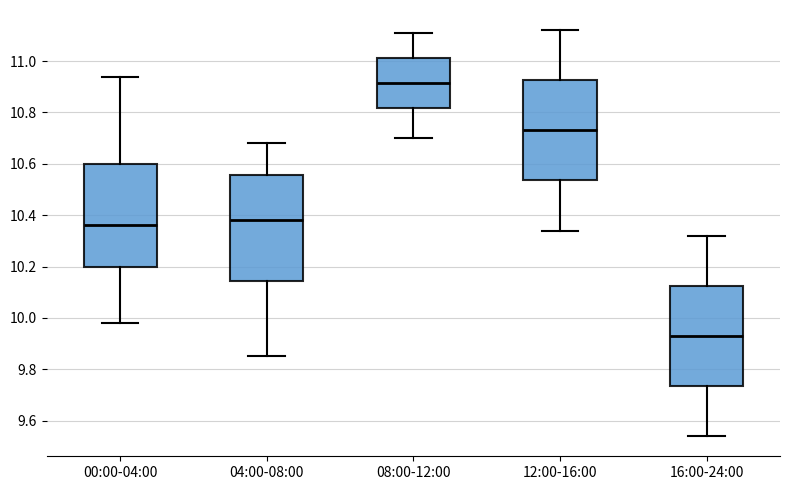

Reading left to right, transcribe this box plot: for each box, give where its median line is, the range the box spans, and where its two whiskers end, as read against the y-axis. The values are not printed on the chart, so give them approximately, as read against the axis.

00:00-04:00: median 10.36, box 10.20 to 10.60, whiskers 9.98 to 10.94
04:00-08:00: median 10.38, box 10.14 to 10.56, whiskers 9.86 to 10.68
08:00-12:00: median 10.92, box 10.82 to 11.02, whiskers 10.70 to 11.12
12:00-16:00: median 10.74, box 10.54 to 10.92, whiskers 10.34 to 11.12
16:00-24:00: median 9.94, box 9.74 to 10.12, whiskers 9.54 to 10.32